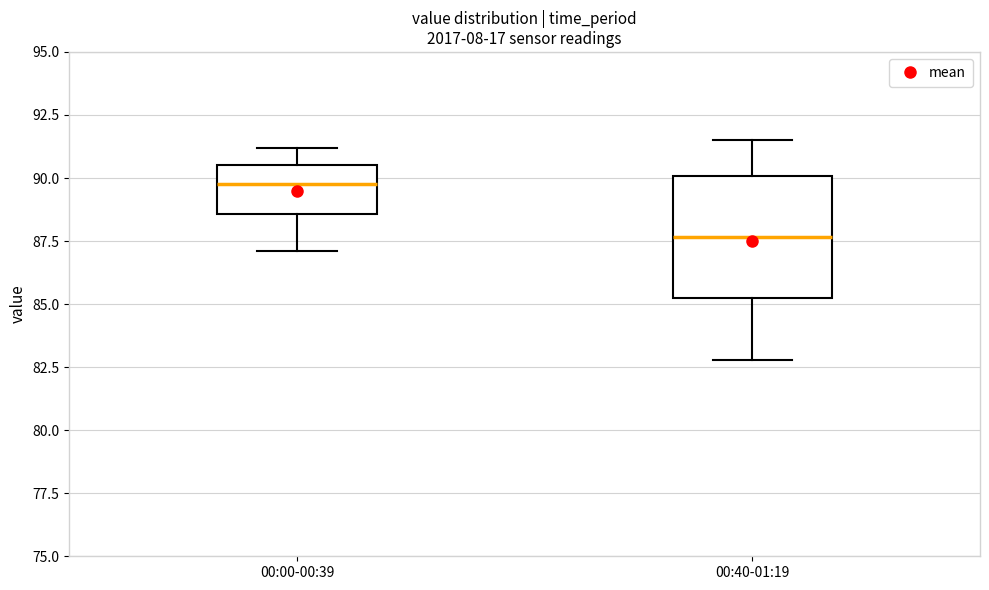

Which box's median line is the highest?

00:00-00:39